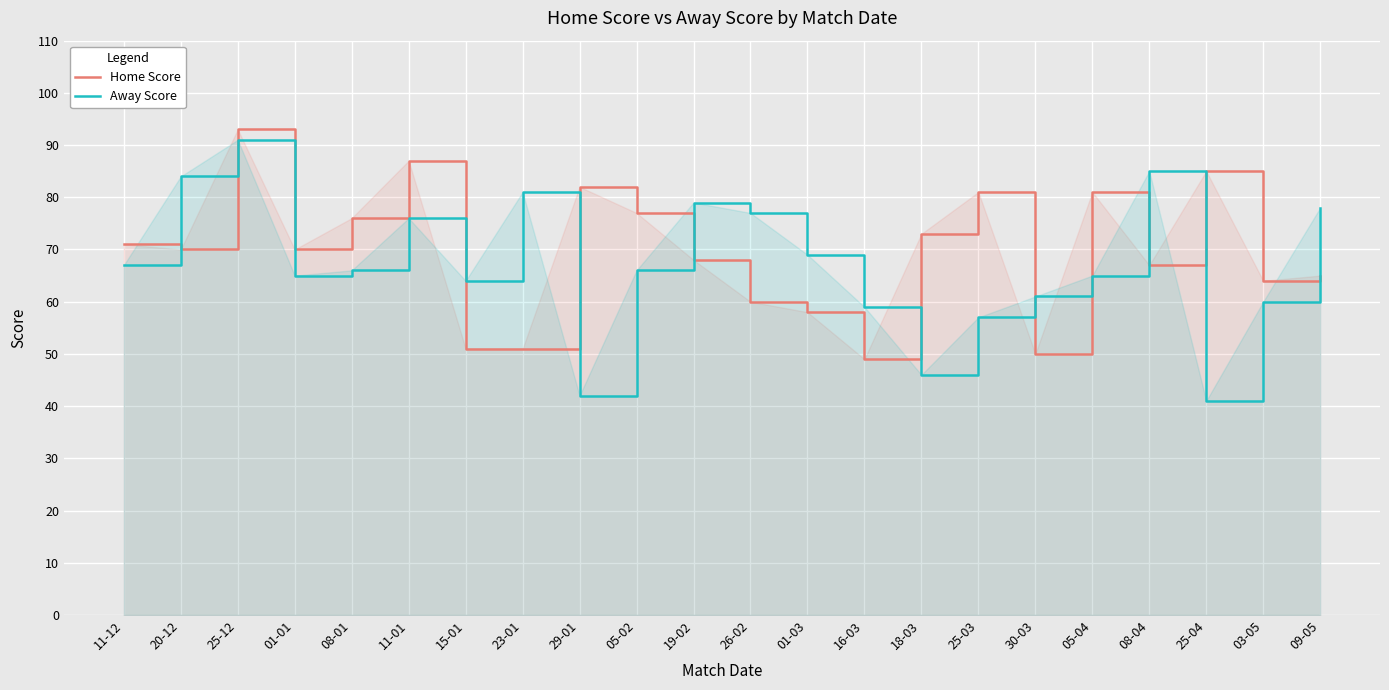

True or false: Away Score has more than 0 points higher than both neighbors.

True